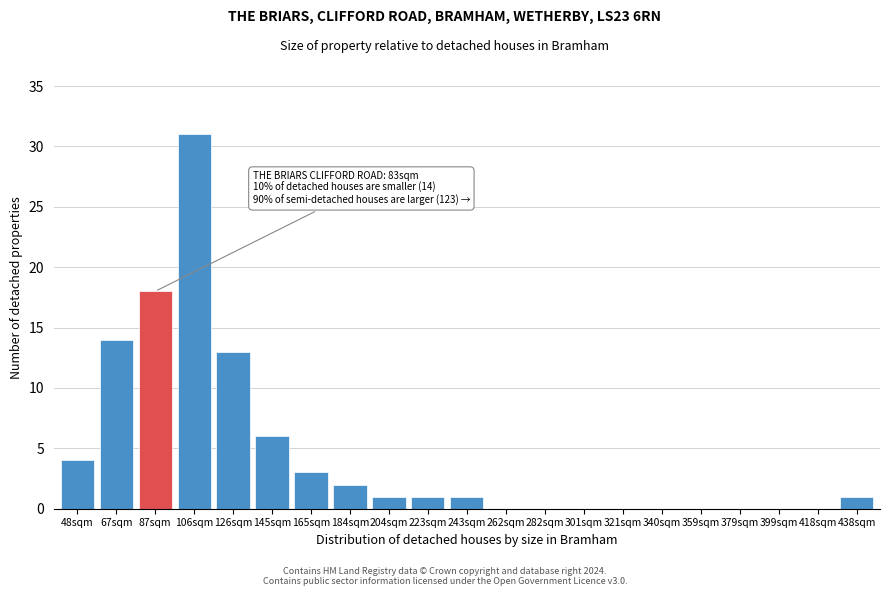

Reading left to right, transcribe all the data shown in this chart.

48sqm=4	67sqm=14	87sqm=18	106sqm=31	126sqm=13	145sqm=6	165sqm=3	184sqm=2	204sqm=1	223sqm=1	243sqm=1	262sqm=0	282sqm=0	301sqm=0	321sqm=0	340sqm=0	359sqm=0	379sqm=0	399sqm=0	418sqm=0	438sqm=1